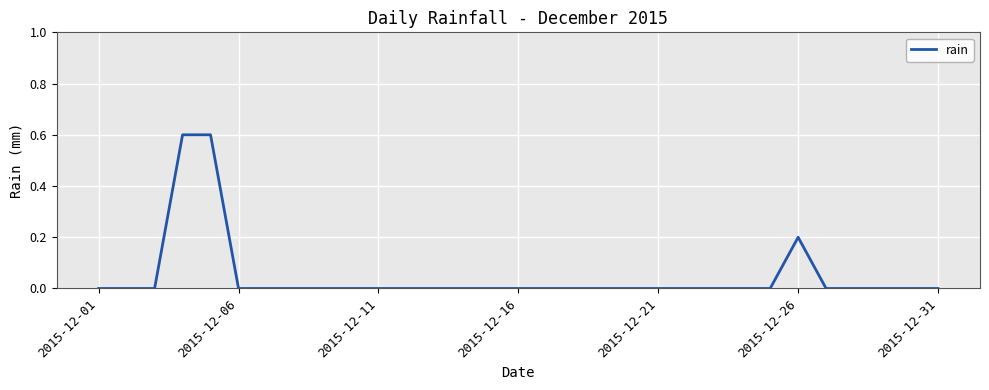

Reading left to right, list all the values displayed in this chart.

0.0	0.0	0.0	0.6	0.6	0.0	0.0	0.0	0.0	0.0	0.0	0.0	0.0	0.0	0.0	0.0	0.0	0.0	0.0	0.0	0.0	0.0	0.0	0.0	0.0	0.2	0.0	0.0	0.0	0.0	0.0